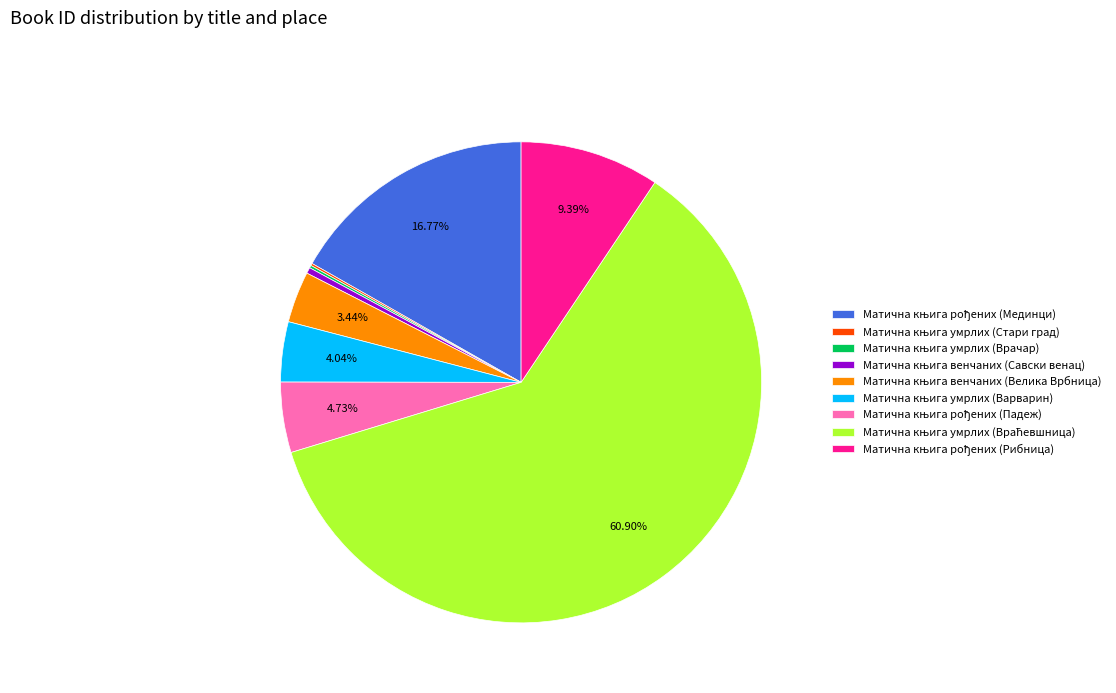

To the nearest percent, what is the difference between the largest and smallest slice percentages?

61%